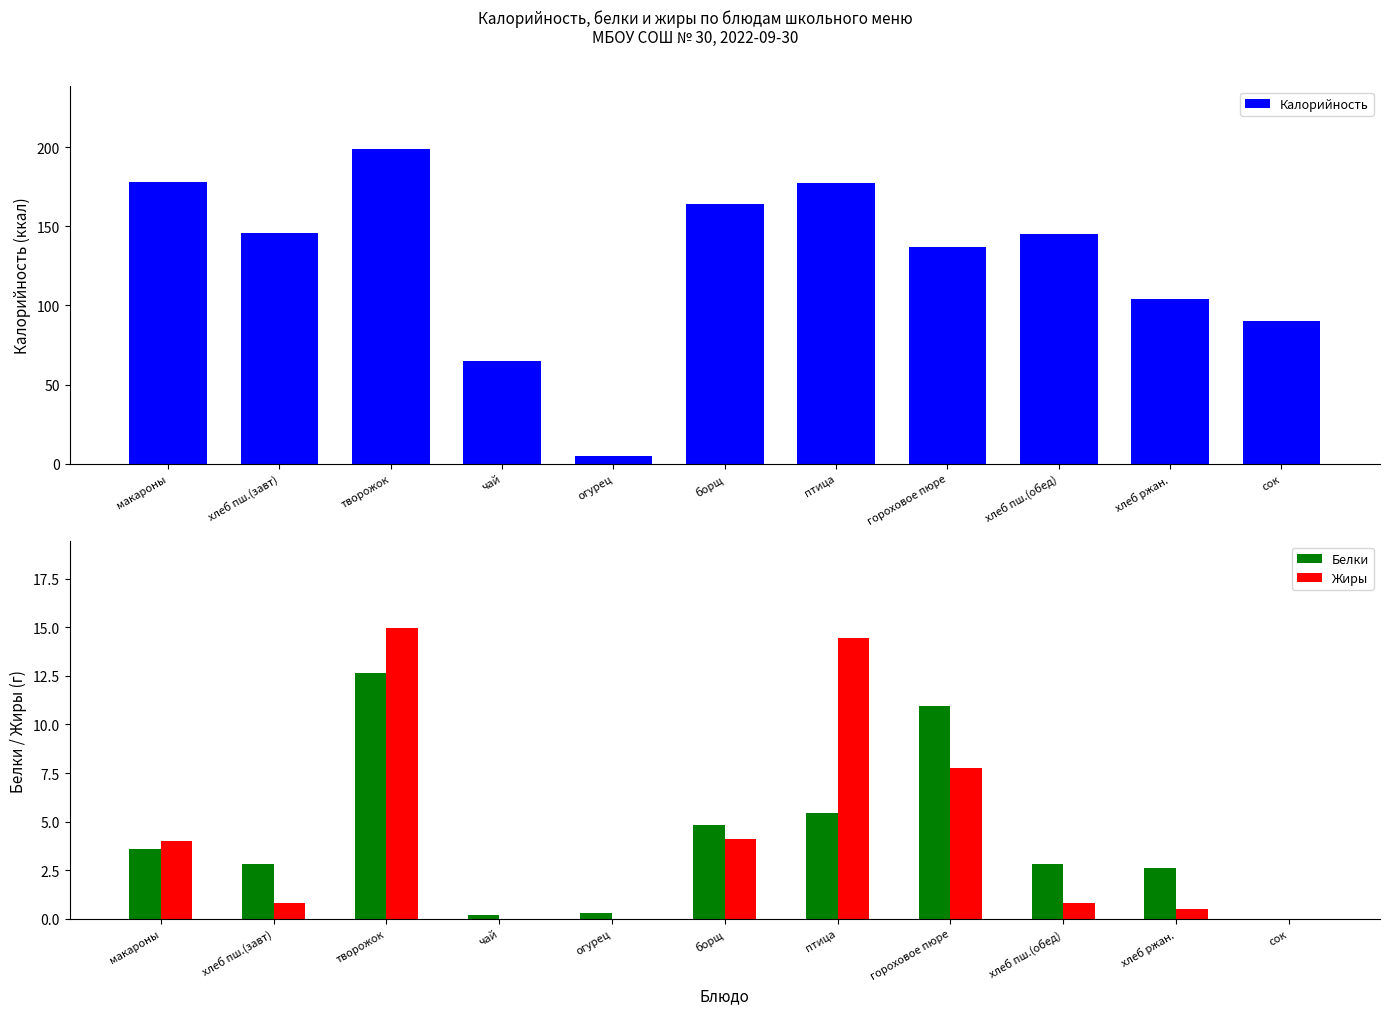

At which category is the sum across all series the highest?

творожок